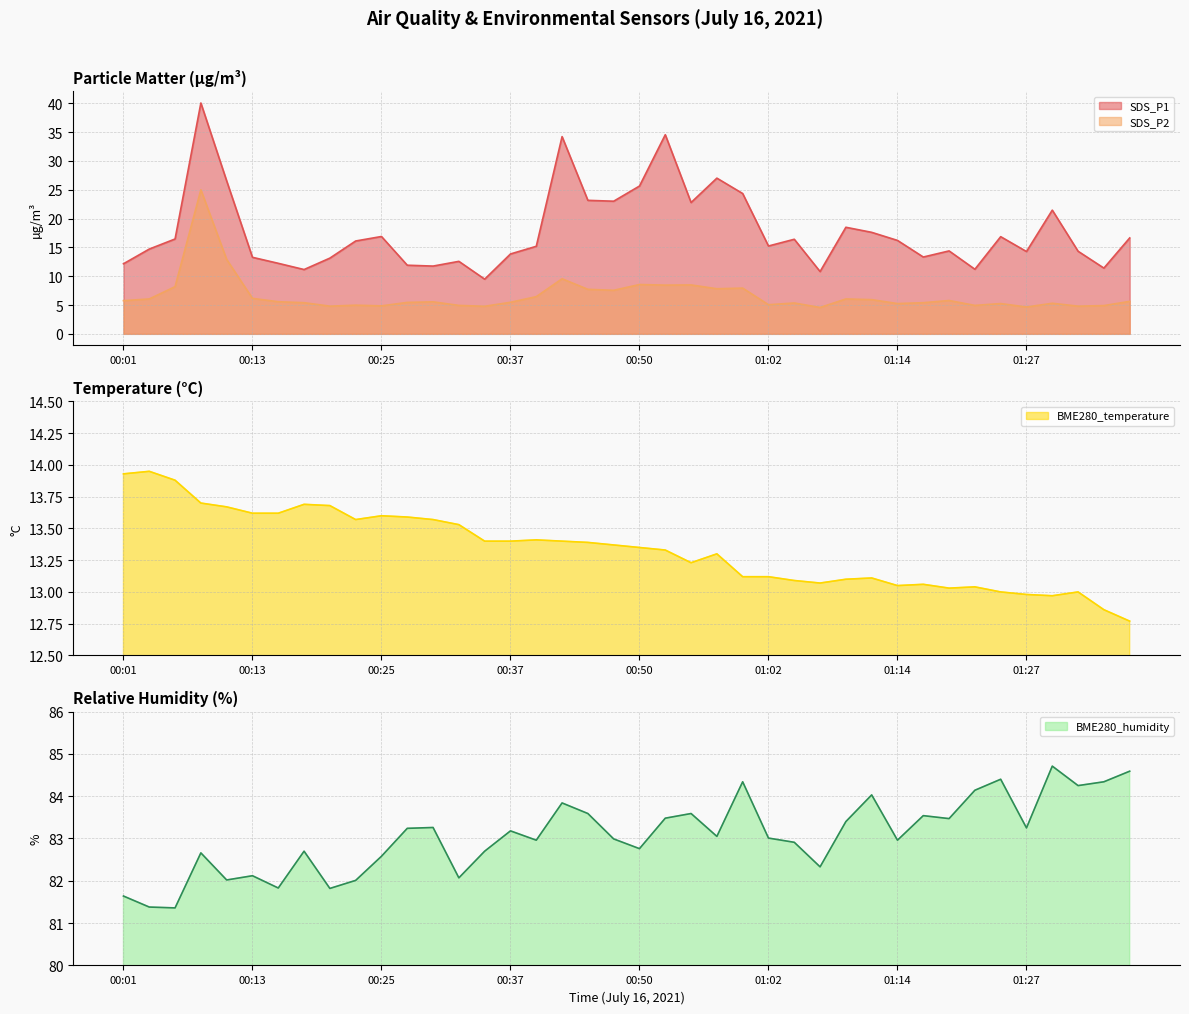

Which series has the largest total across all categories?

BME280_humidity